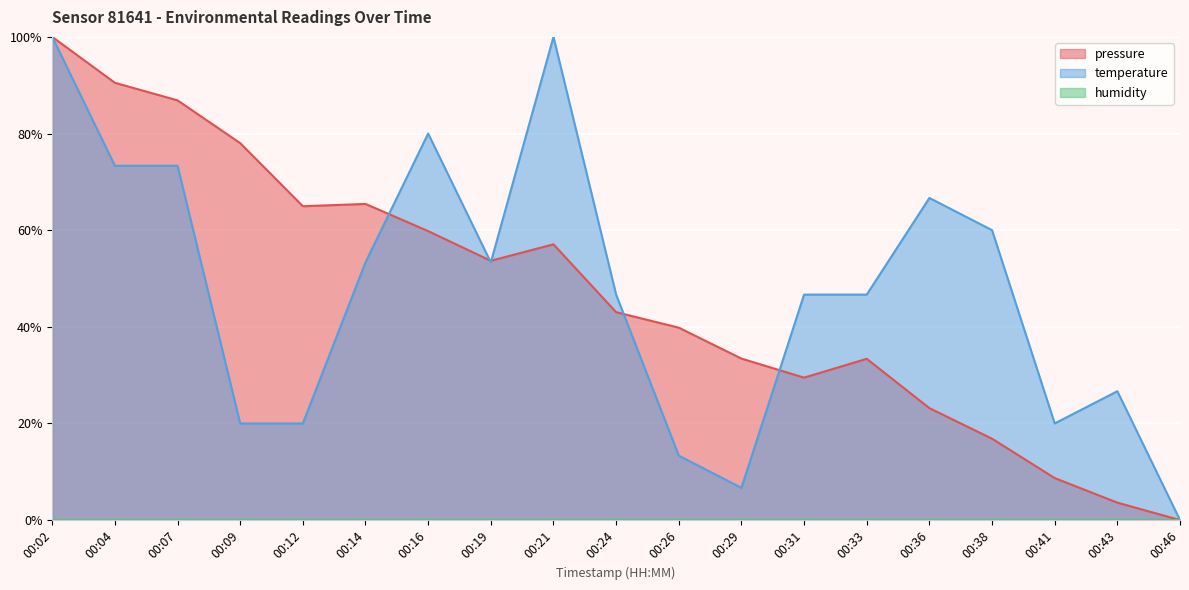

What is the total value across all series at 00:29?

40.1